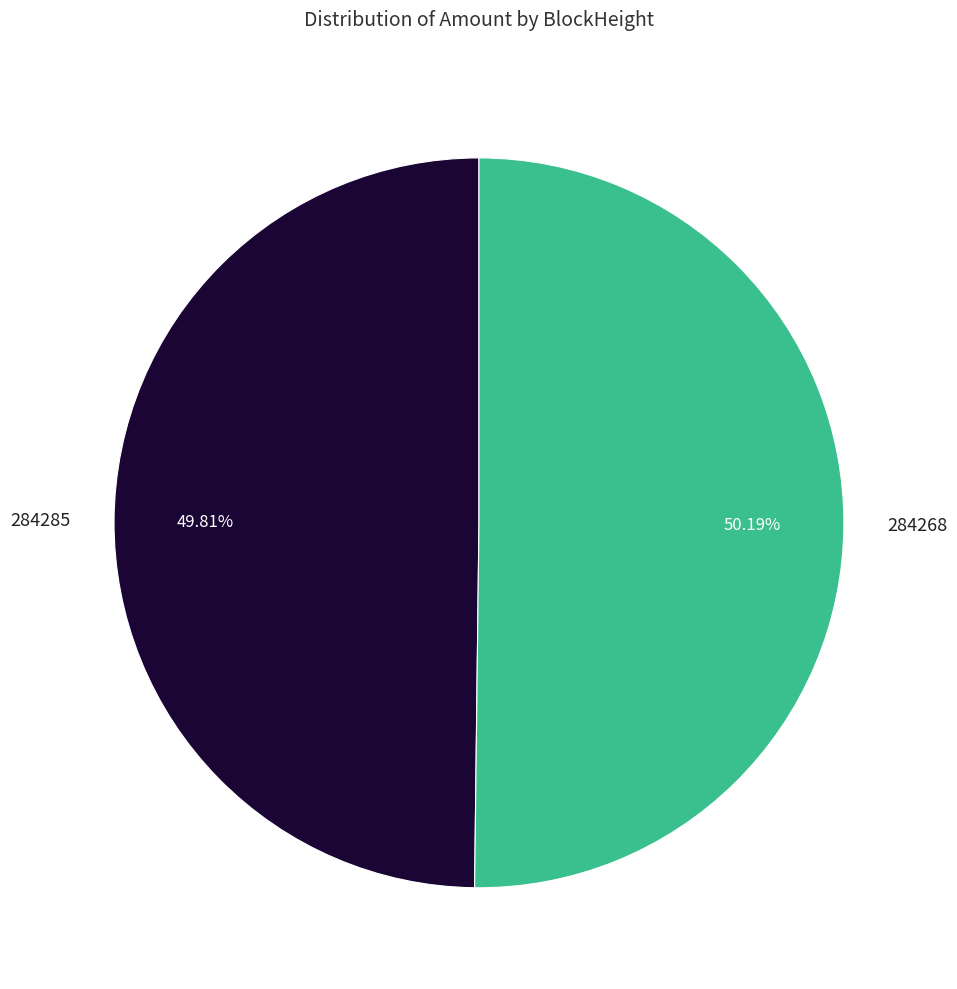

Do 284268 and 284285 together represent more than half of the pie?

Yes